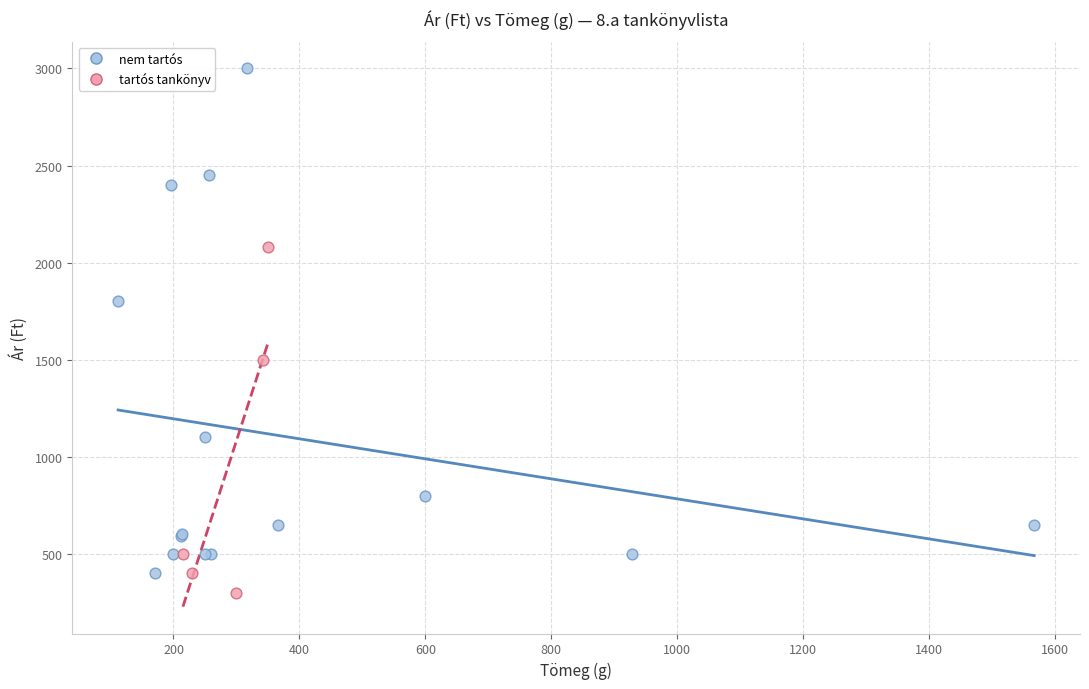

Which series contains the lowest Y value?

tartós tankönyv